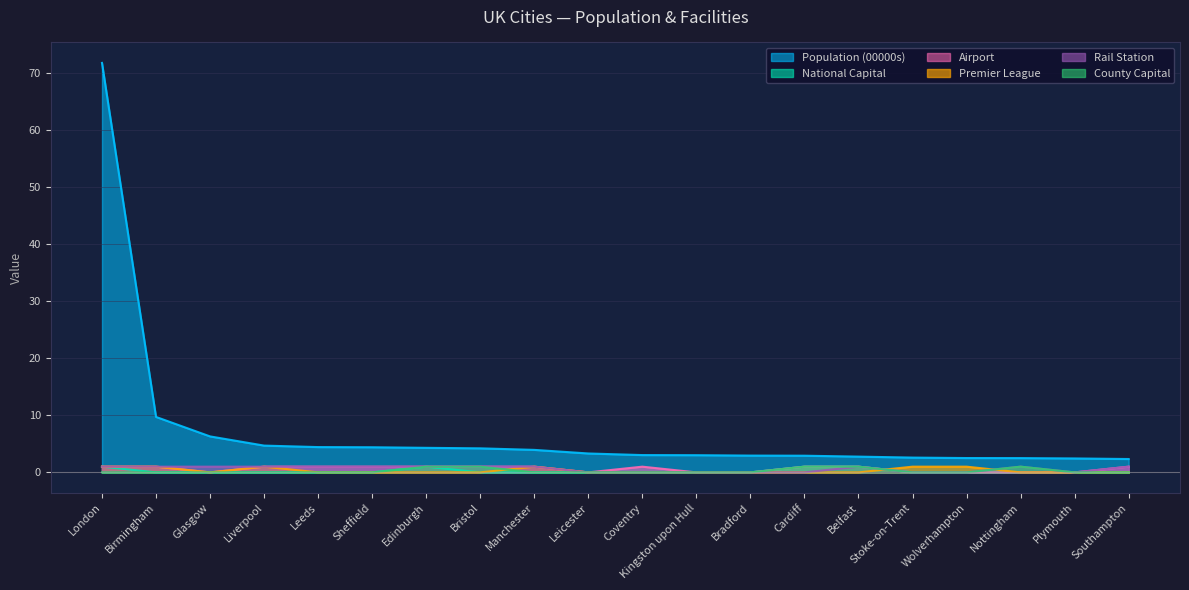

Reading left to right, list all the values displayed in this chart.

Population (00000s): 71.7	9.7	6.3	4.7	4.4	4.4	4.3	4.2	3.9	3.3	3.0	3.0	2.9	2.9	2.8	2.6	2.5	2.5	2.4	2.3
National Capital: 1.0	0.0	0.0	0.0	0.0	0.0	1.0	0.0	0.0	0.0	0.0	0.0	0.0	1.0	1.0	0.0	0.0	0.0	0.0	0.0
Airport: 1.0	1.0	0.0	1.0	1.0	1.0	1.0	1.0	1.0	0.0	1.0	0.0	0.0	1.0	1.0	0.0	0.0	0.0	0.0	1.0
Premier League: 1.0	1.0	0.0	1.0	0.0	0.0	0.0	0.0	1.0	0.0	0.0	0.0	0.0	0.0	0.0	1.0	1.0	0.0	0.0	0.0
Rail Station: 1.0	1.0	1.0	1.0	1.0	1.0	1.0	1.0	1.0	0.0	0.0	0.0	0.0	0.0	1.0	0.0	0.0	1.0	0.0	1.0
County Capital: 0.0	0.0	0.0	0.0	0.0	0.0	1.0	1.0	0.0	0.0	0.0	0.0	0.0	1.0	1.0	0.0	0.0	1.0	0.0	0.0